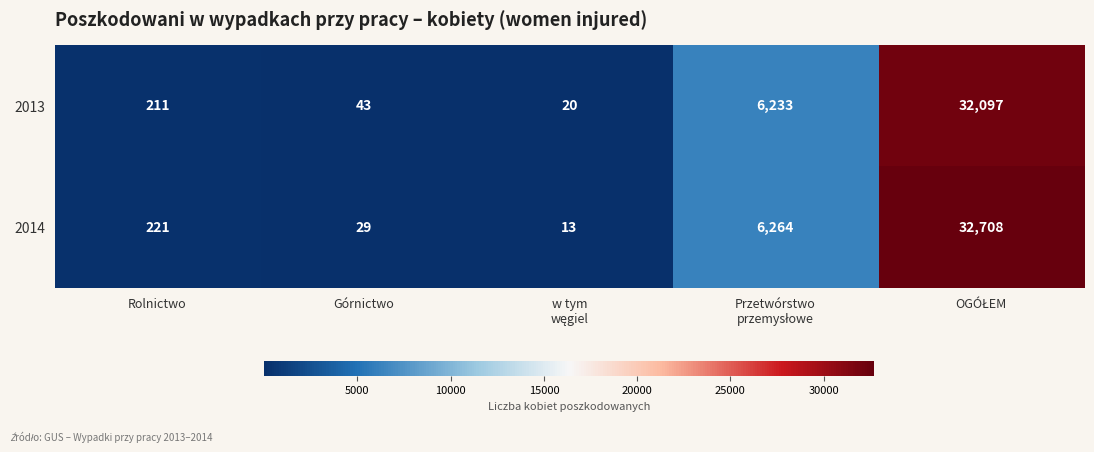

Reading right to left, extract all data points from this chart.

2013: 32097	6233	20	43	211
2014: 32708	6264	13	29	221